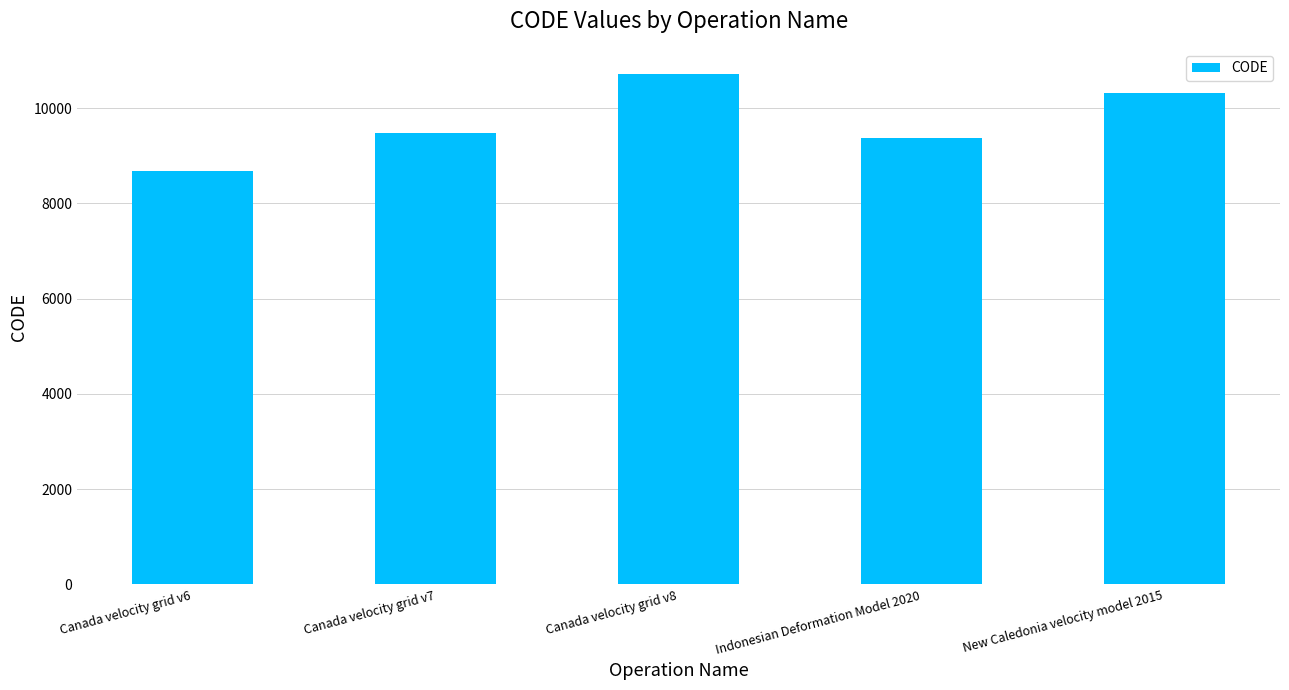

What is the greatest value displayed?

10707